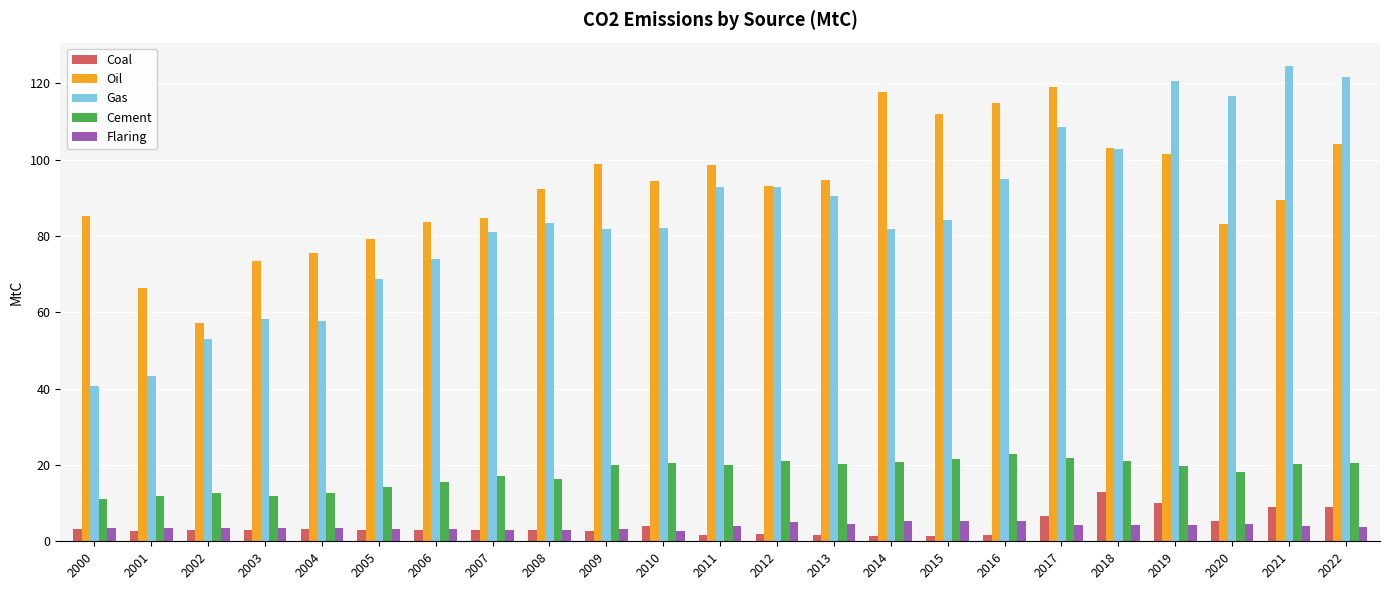

The Oil series shows 85.3 at 2000. True or false?

True